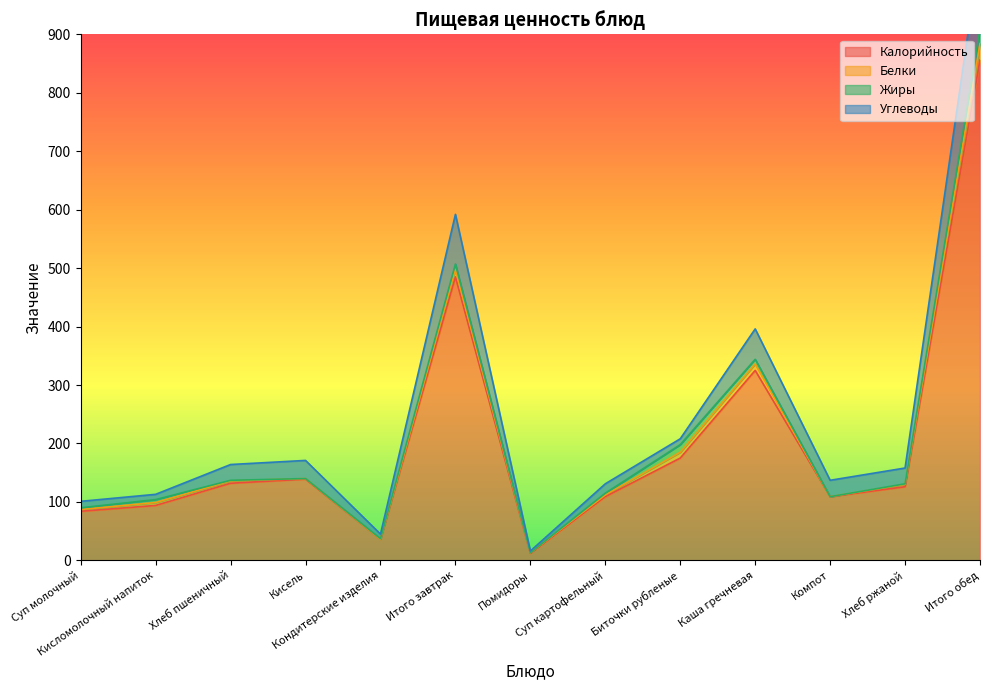

Which has a higher value, Хлеб ржаной or Помидоры?

Хлеб ржаной